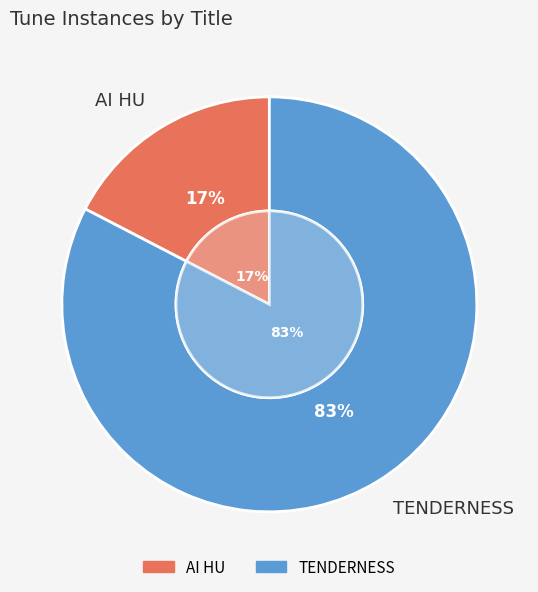

Is the sum of TENDERNESS and AI HU greater than half?

Yes